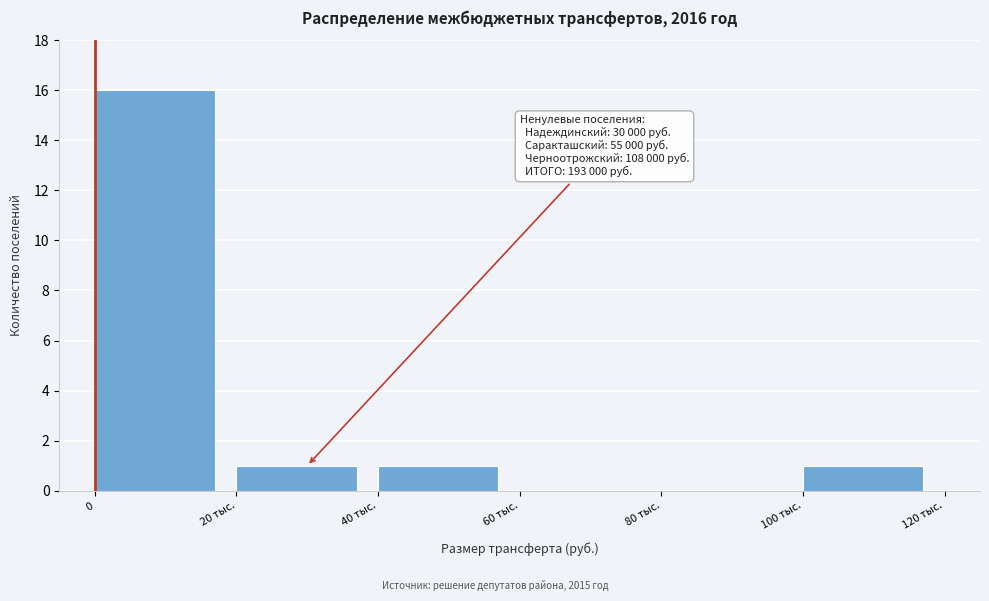

Reading right to left, extract all data points from this chart.

100 тыс.=1	80 тыс.=0	60 тыс.=0	40 тыс.=1	20 тыс.=1	0=16